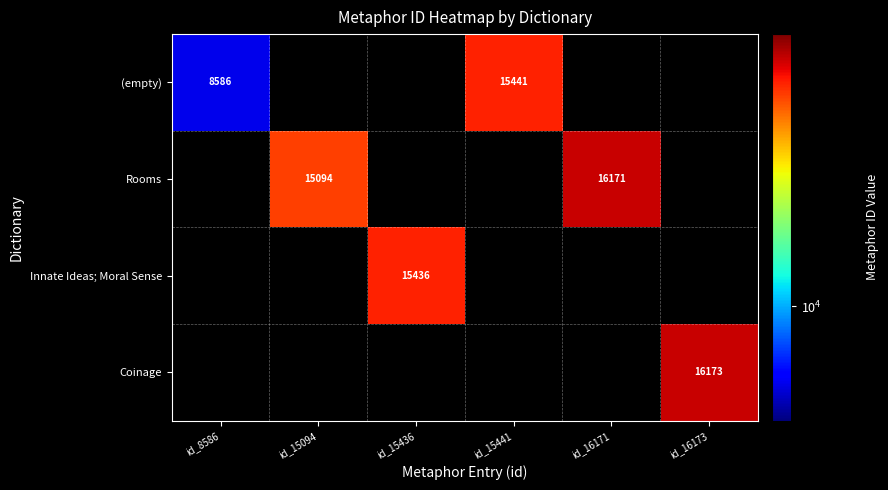

Is the value of (empty) at id_8586 greater than the value of Innate Ideas; Moral Sense at id_15436?

No